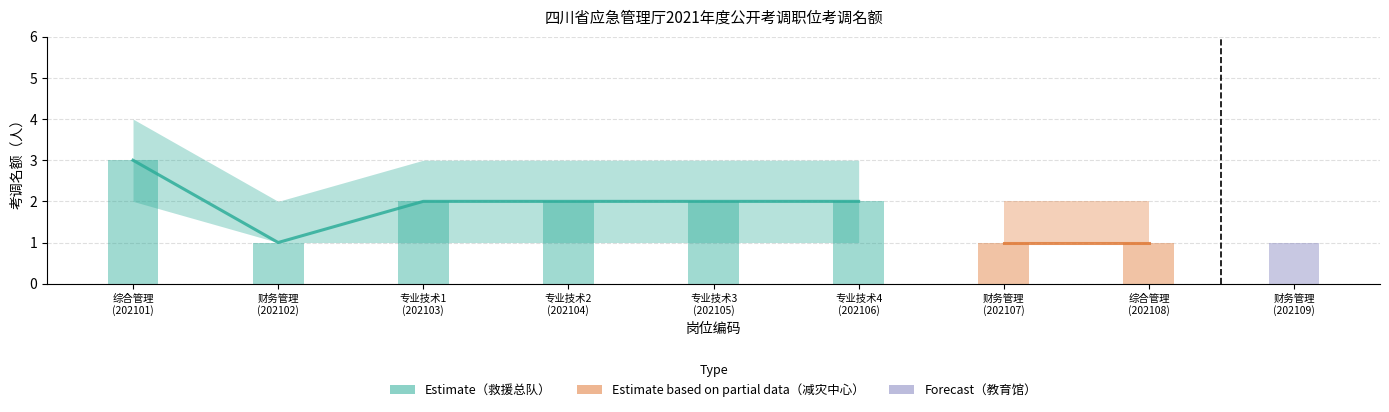

Between 综合管理
(202108) and 专业技术4
(202106), which is larger?

专业技术4
(202106)